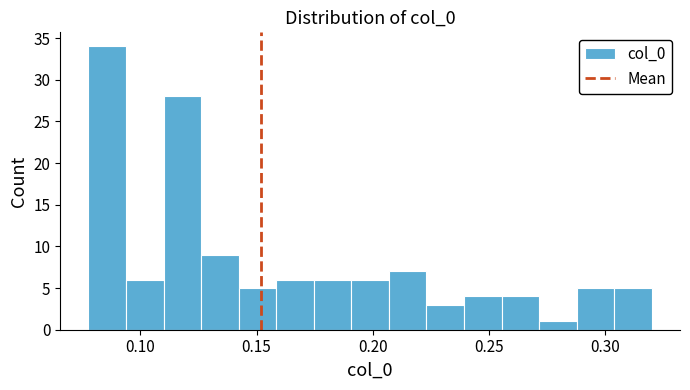

Around what value on the x-axis is the tallest bar? Give the approximate position of its centre, as read against the axis.

0.085